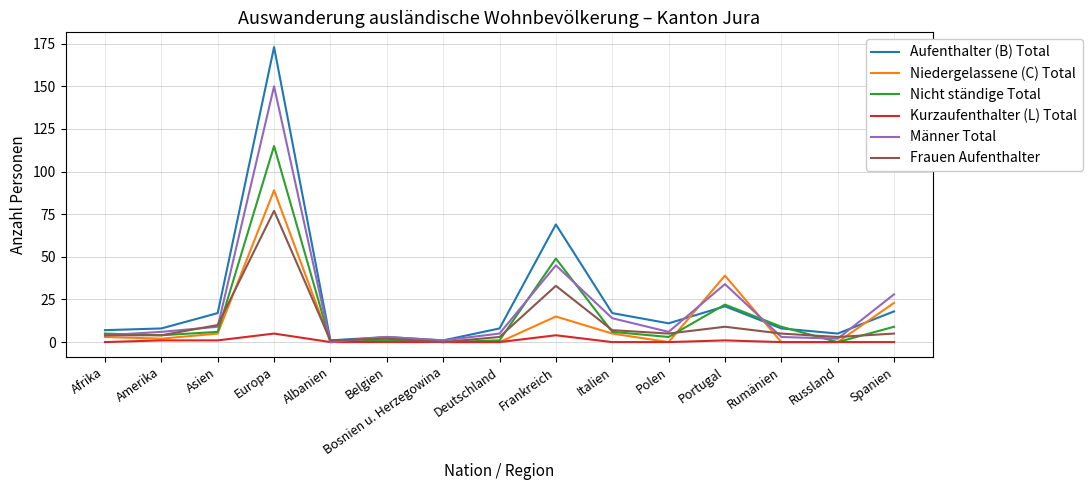

What is the difference between the Männer Total values at Rumänien and Bosnien u. Herzegowina?

2